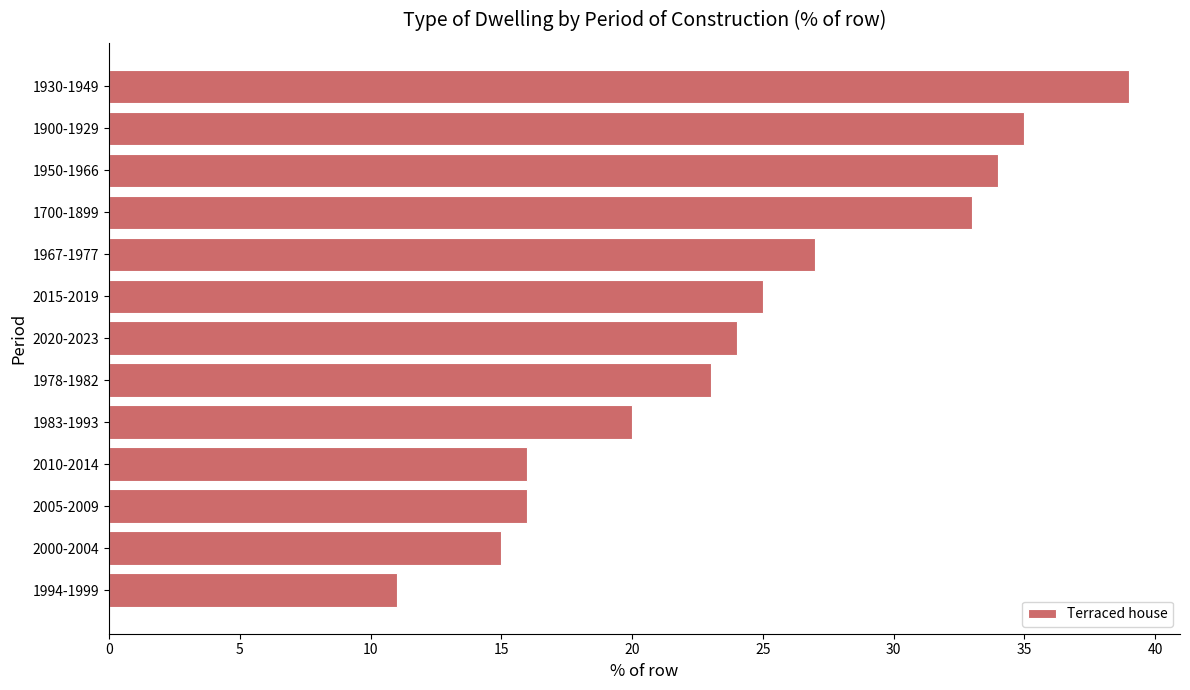

What is the greatest value displayed?

39